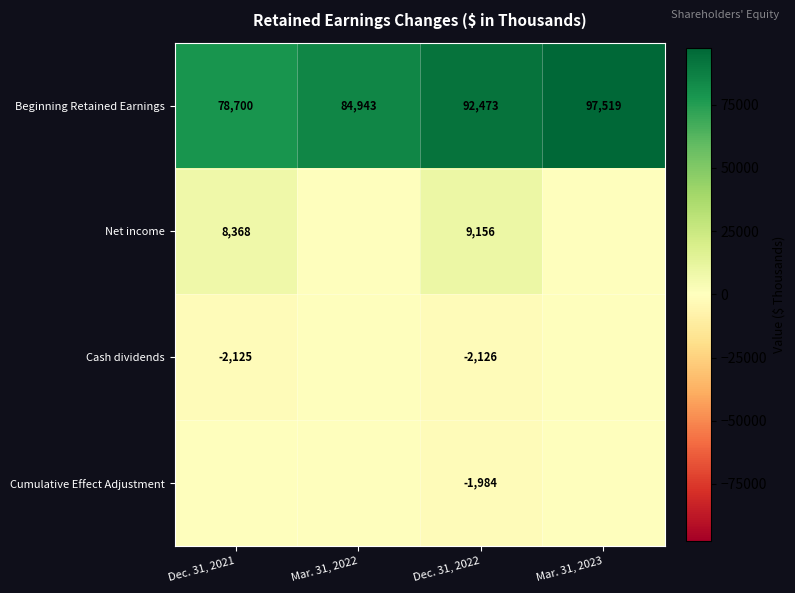

Between Dec. 31, 2022 and Dec. 31, 2021, which is larger?

Dec. 31, 2022